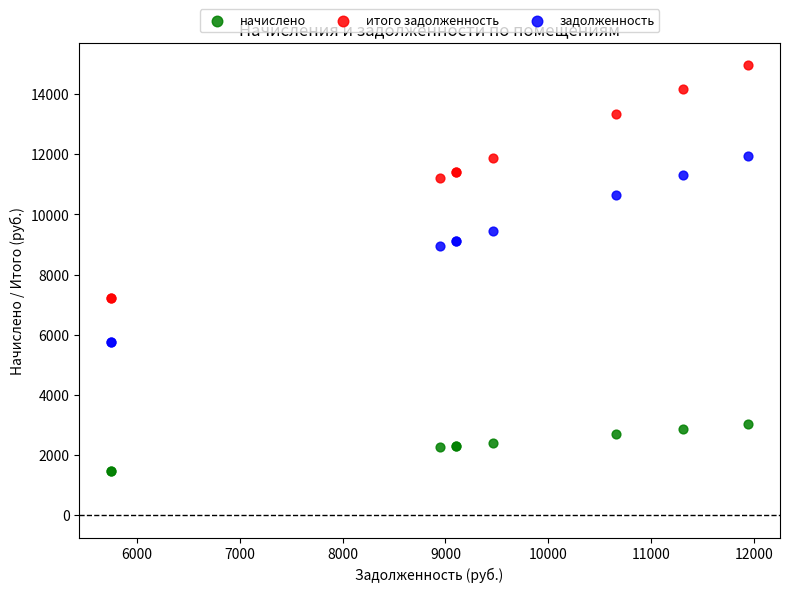

What is the X range (max minus min) for the scatter plot?

6192.0